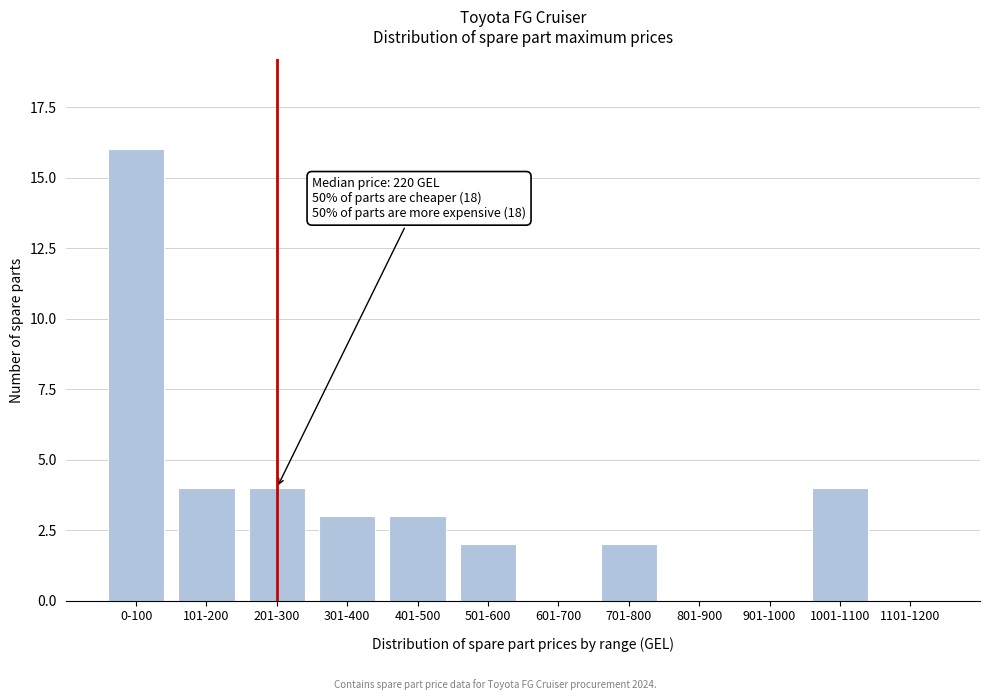

Reading left to right, transcribe all the data shown in this chart.

0-100=16	101-200=4	201-300=4	301-400=3	401-500=3	501-600=2	601-700=0	701-800=2	801-900=0	901-1000=0	1001-1100=4	1101-1200=0